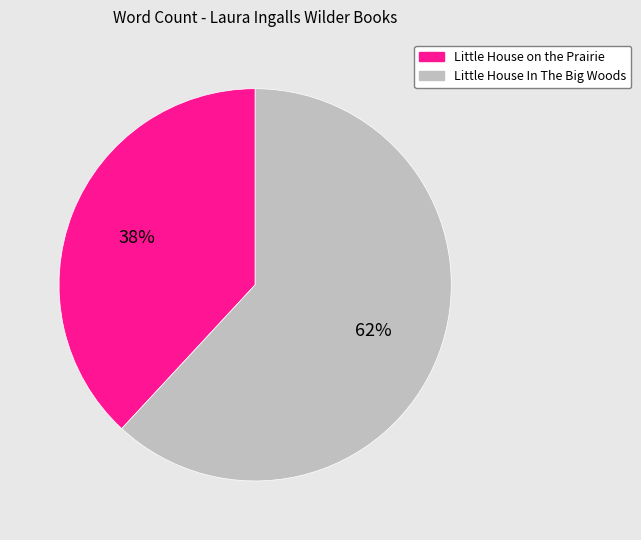

Is the sum of Little House on the Prairie and Little House In The Big Woods greater than half?

Yes